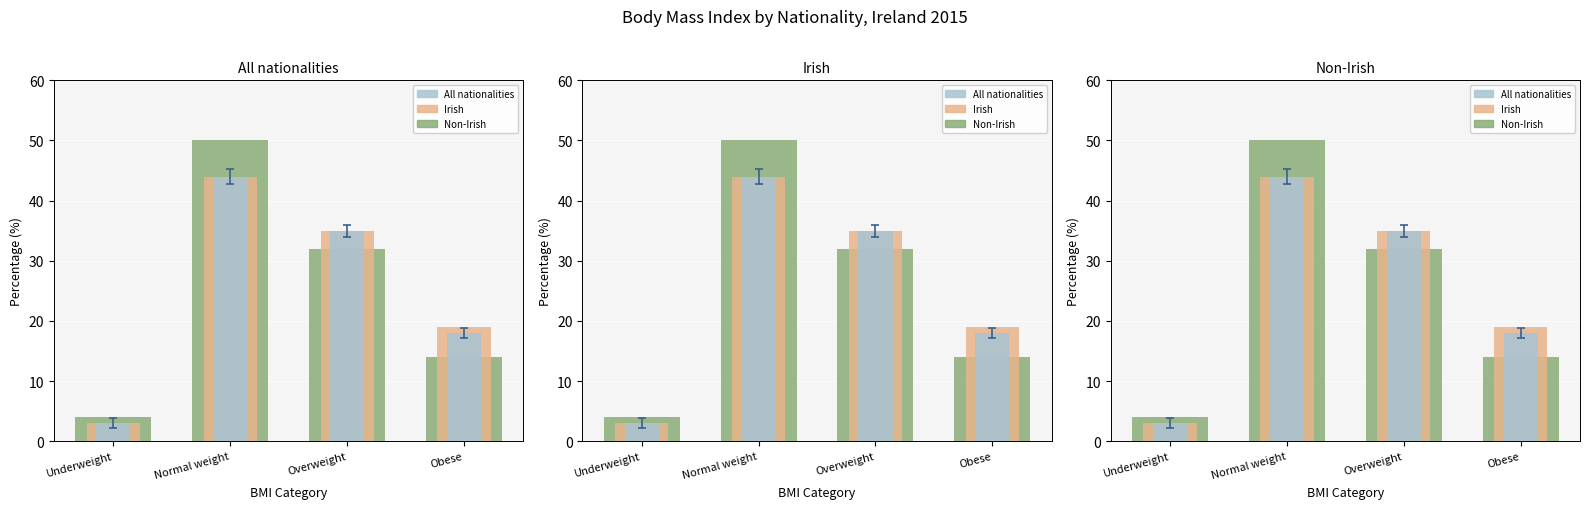

What is the difference between the 1 half screen values at Overweight and Obese?

18